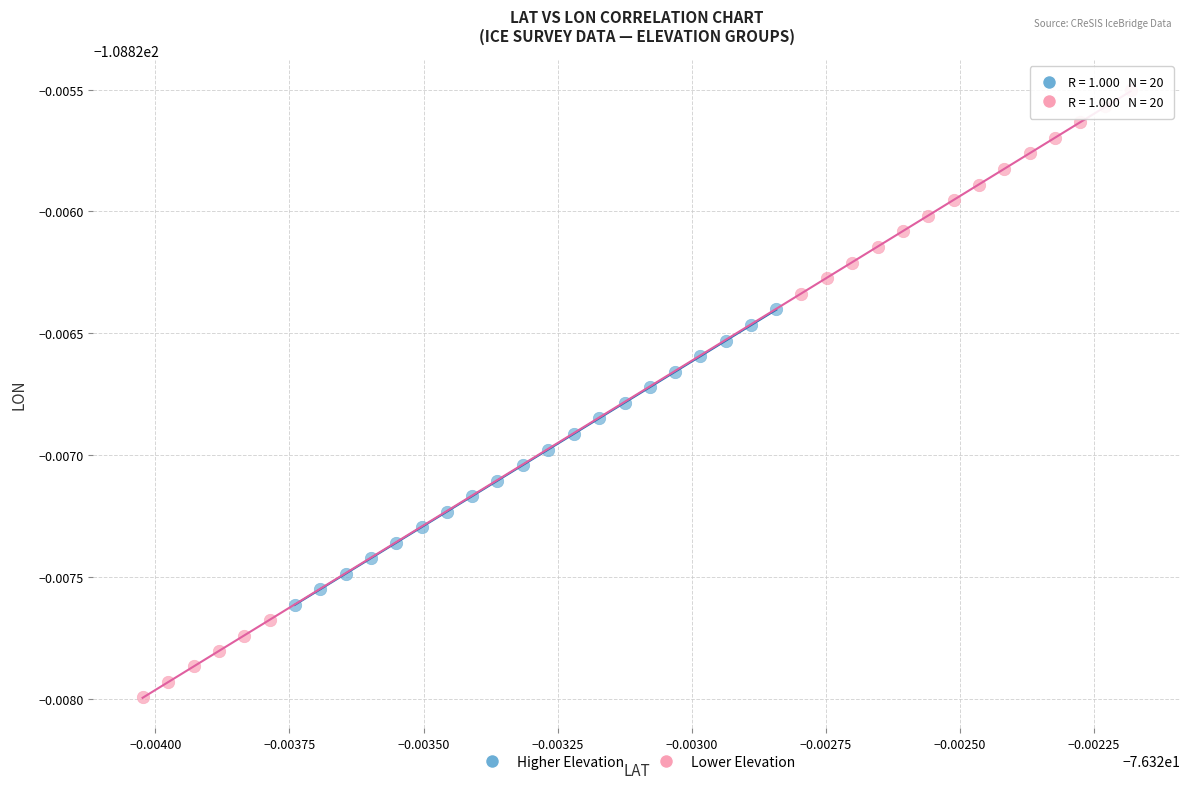

Which series reaches the maximum Y coordinate?

Lower Elevation